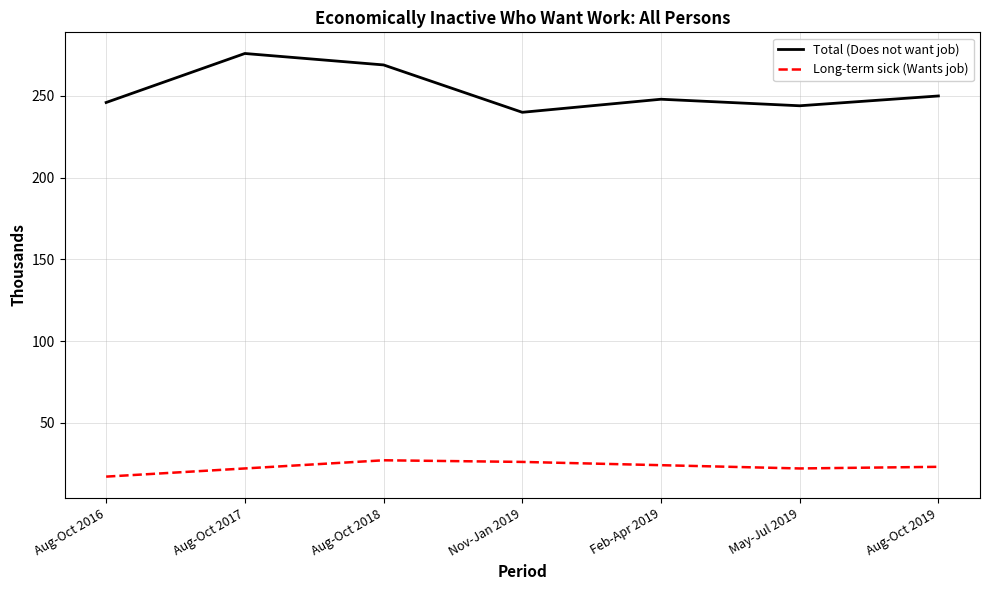

What is the difference between the highest and lowest values at Feb-Apr 2019?

224